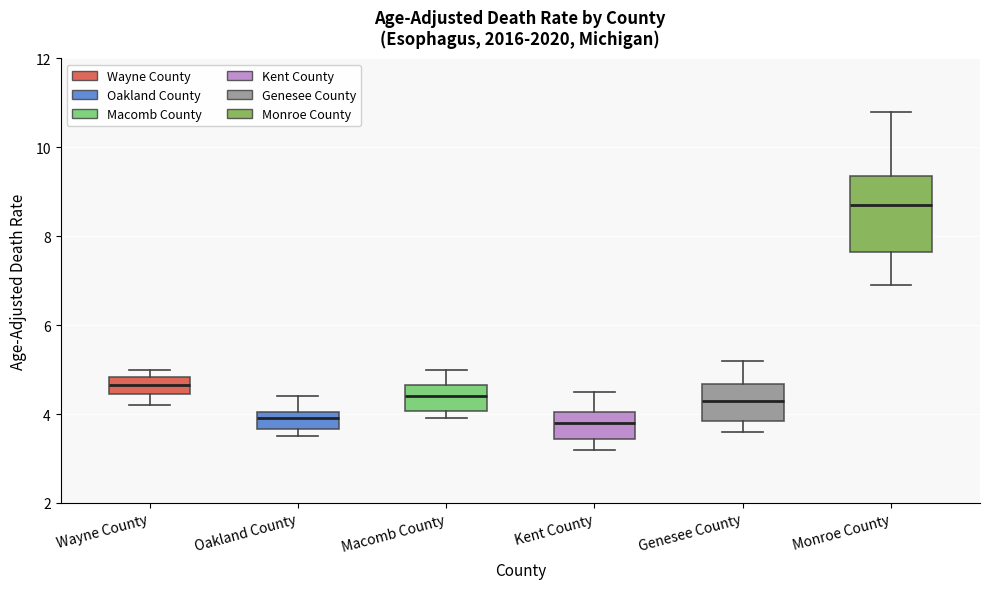

Reading left to right, read every box against the y-axis: the position of its median line, the range the box covers, and the ends of its whiskers. The values are not printed on the chart, so give them approximately, as read against the axis.

Wayne County: median 4.6, box 4.4 to 4.8, whiskers 4.2 to 5.0
Oakland County: median 4.0 (inside the box), box 3.6 to 4.0, whiskers 3.6 (just below the box's lower edge) to 4.4
Macomb County: median 4.4, box 4.0 to 4.6, whiskers 4.0 (just below the box's lower edge) to 5.0
Kent County: median 3.8, box 3.4 to 4.0, whiskers 3.2 to 4.6
Genesee County: median 4.4, box 3.8 to 4.6, whiskers 3.6 to 5.2
Monroe County: median 8.8, box 7.6 to 9.4, whiskers 7.0 to 10.8